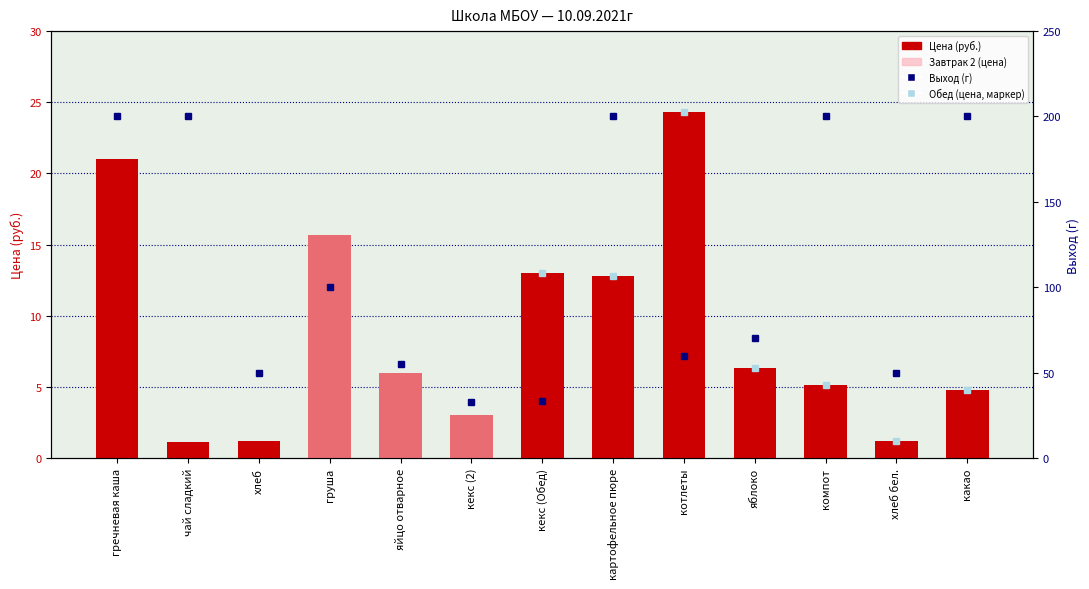

Where does the data first go above 6?

гречневая каша